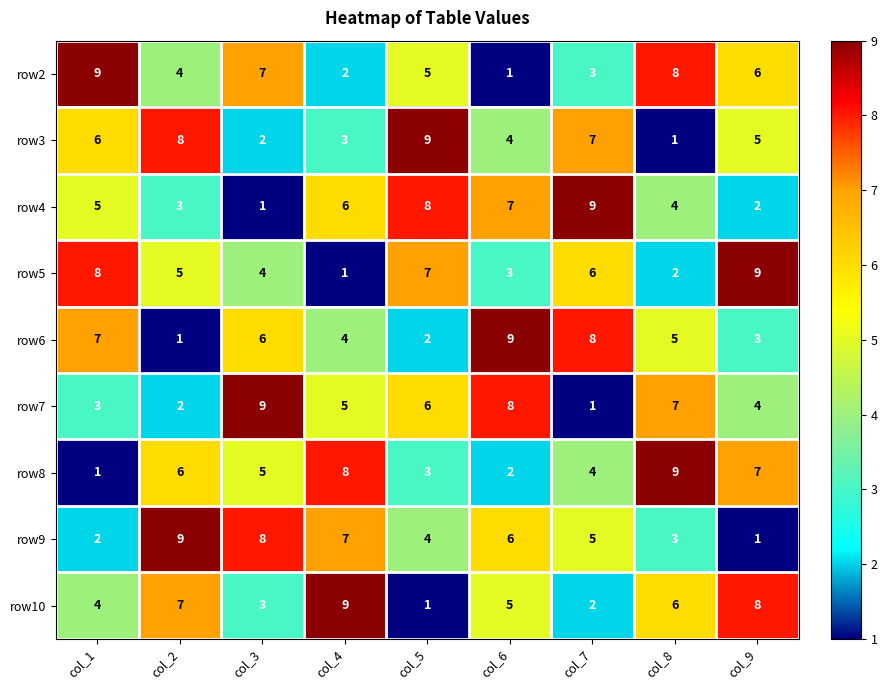

What is the sum of the row4 values at col_1 and col_9?

7